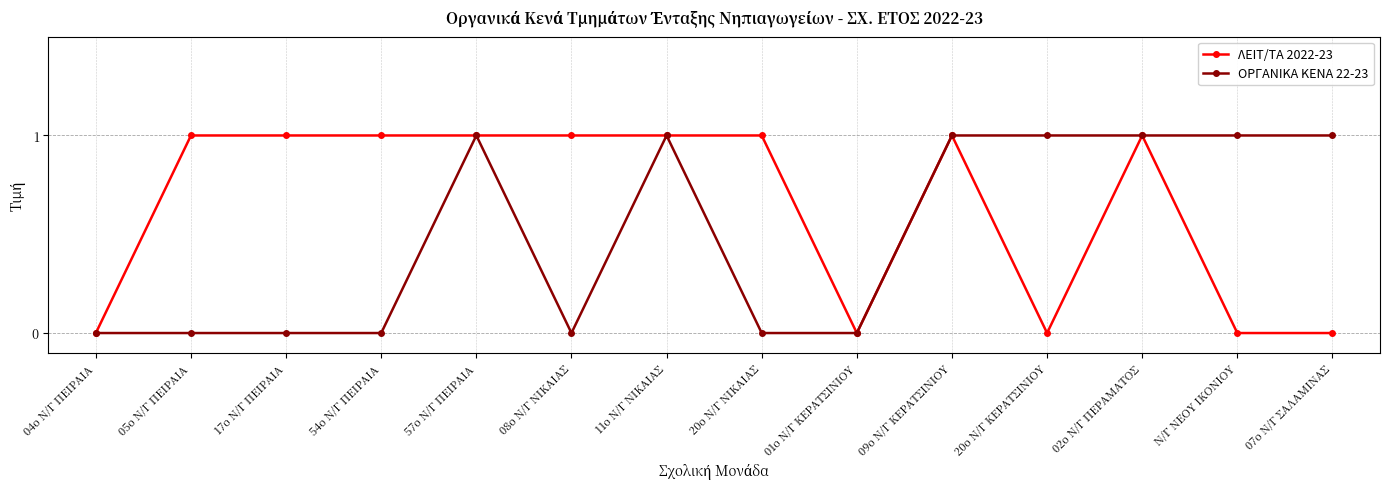

Which series changed the most between 05ο Ν/Γ ΠΕΙΡΑΙΑ and 11ο Ν/Γ ΝΙΚΑΙΑΣ?

ΟΡΓΑΝΙΚΑ ΚΕΝΑ 22-23